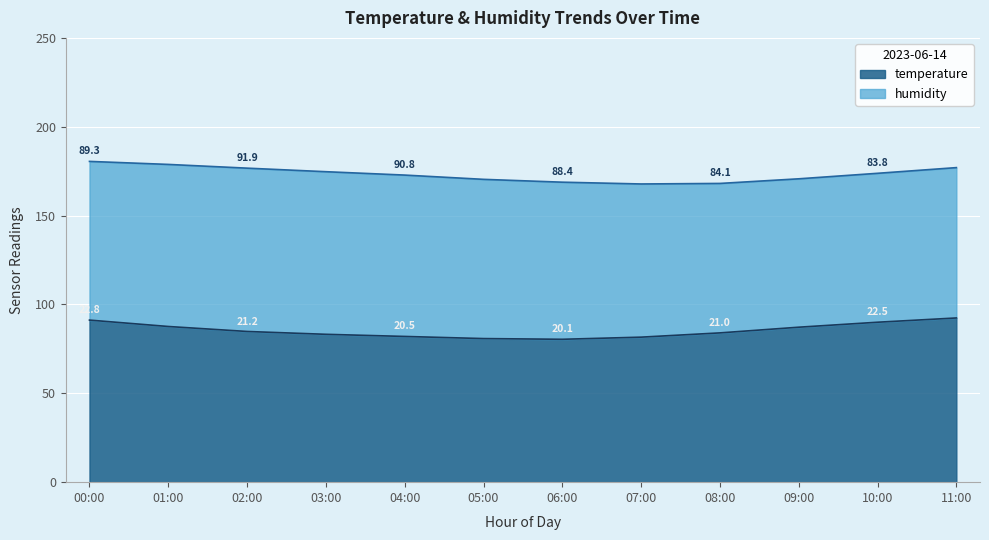

What is the label of the 11th point from the left?

10:00